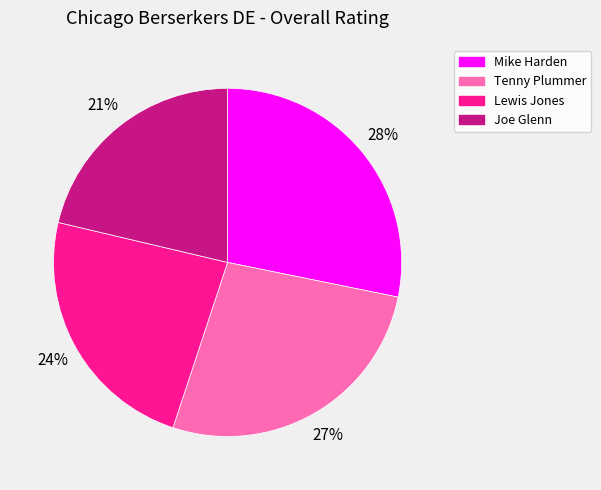

To the nearest percent, what is the difference between the Tenny Plummer and Mike Harden slice percentages?

1%